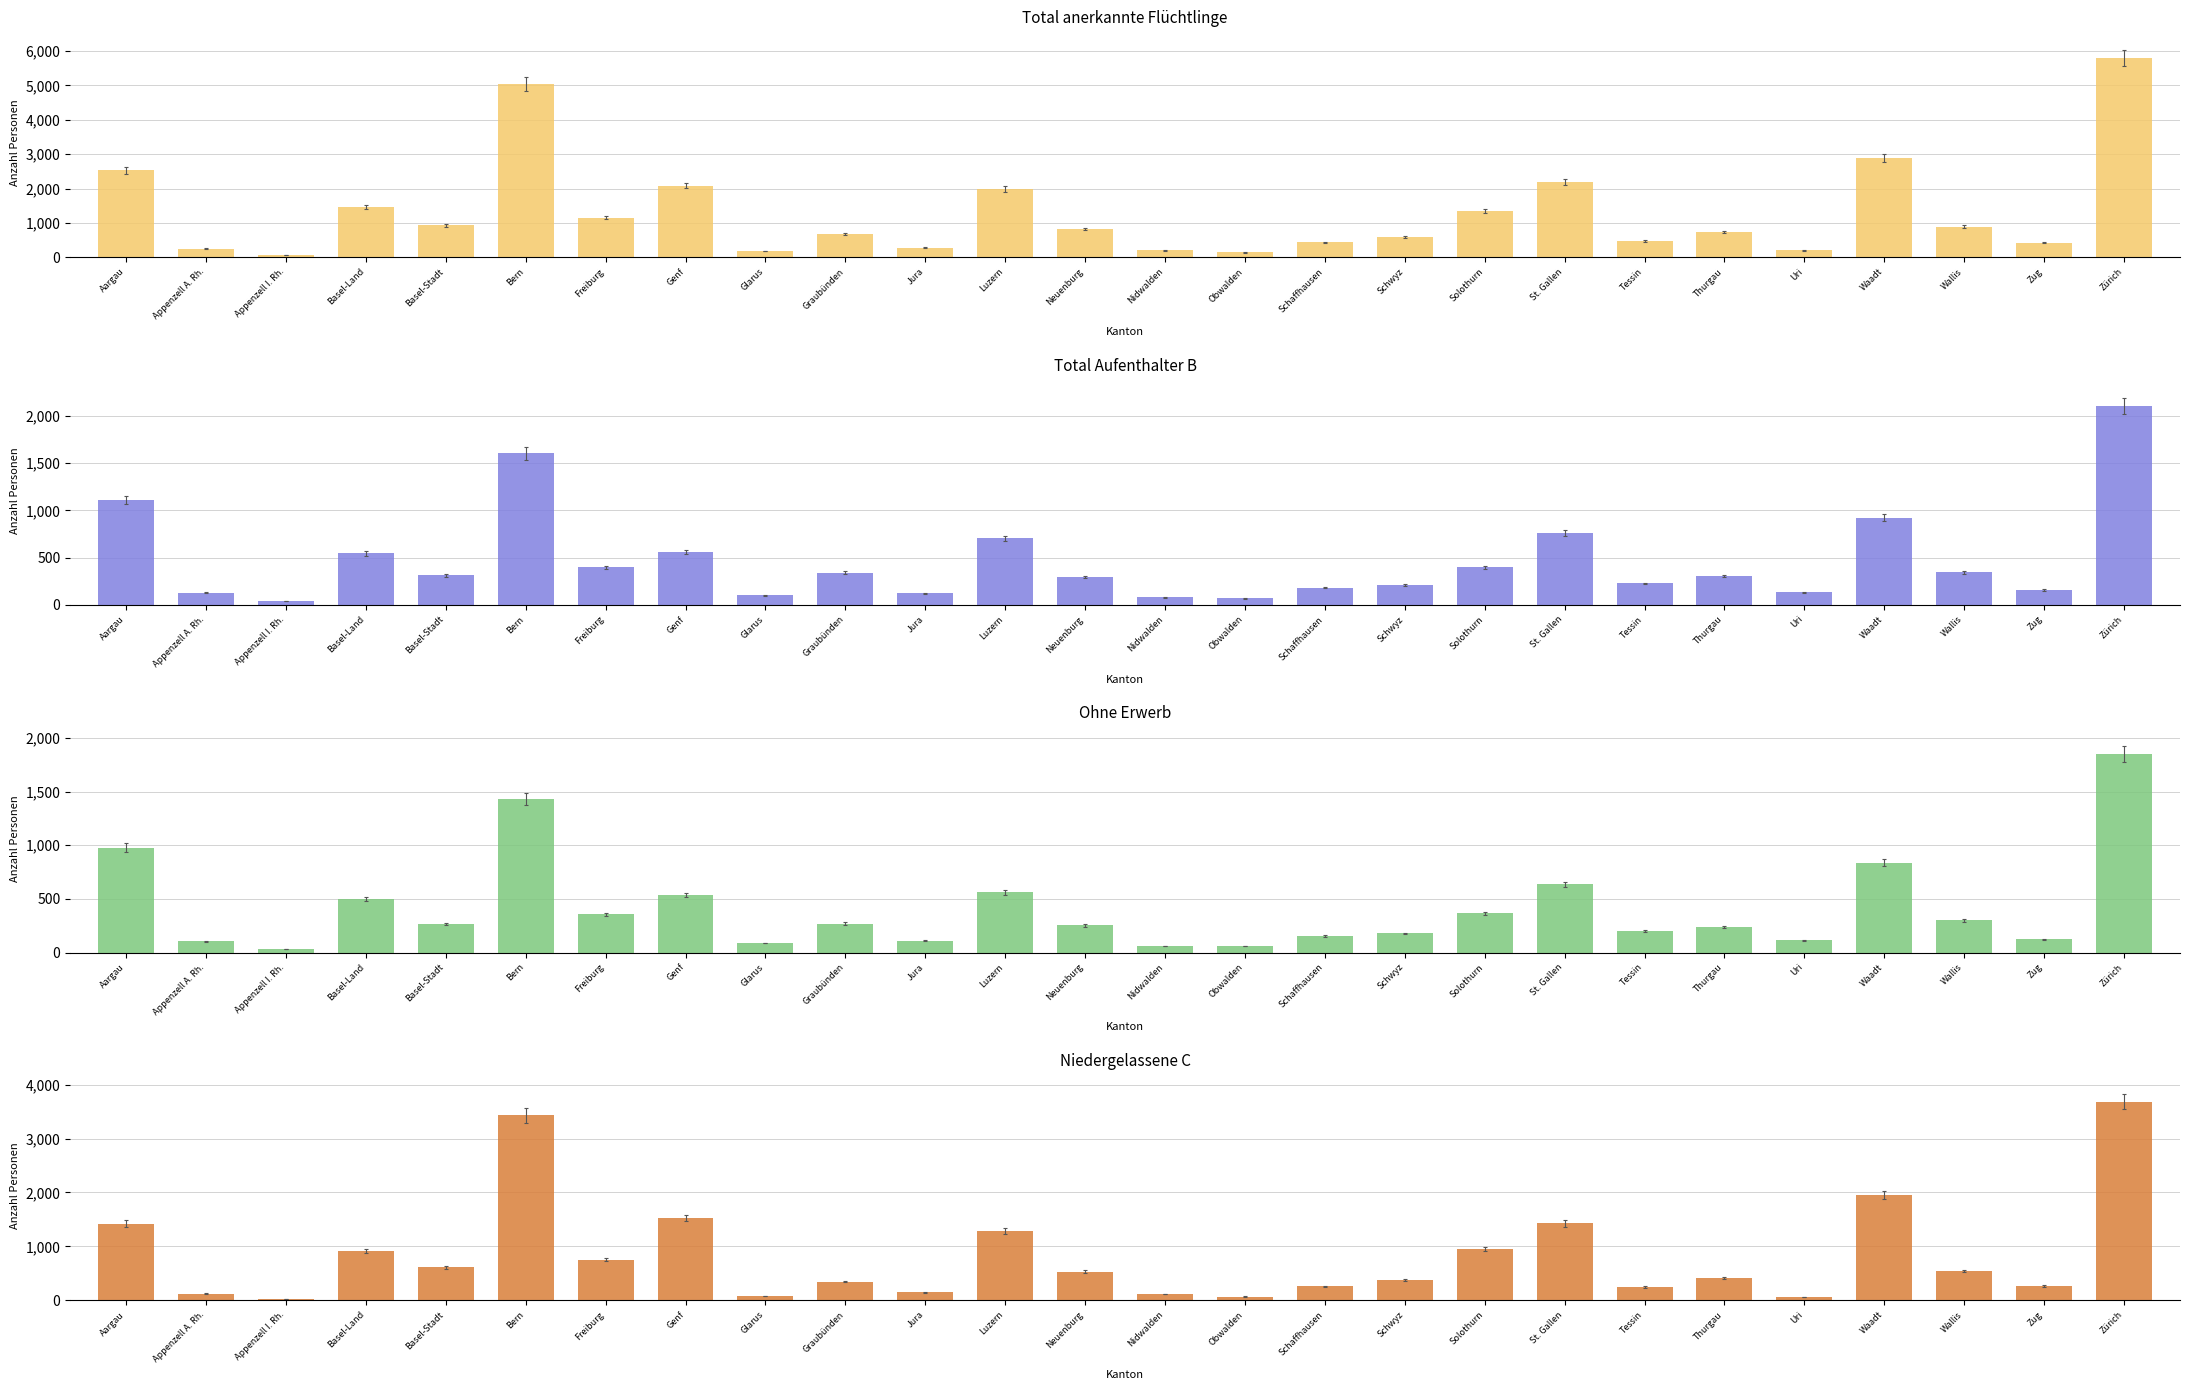

What is the difference between the highest and lowest values at Nidwalden?

141